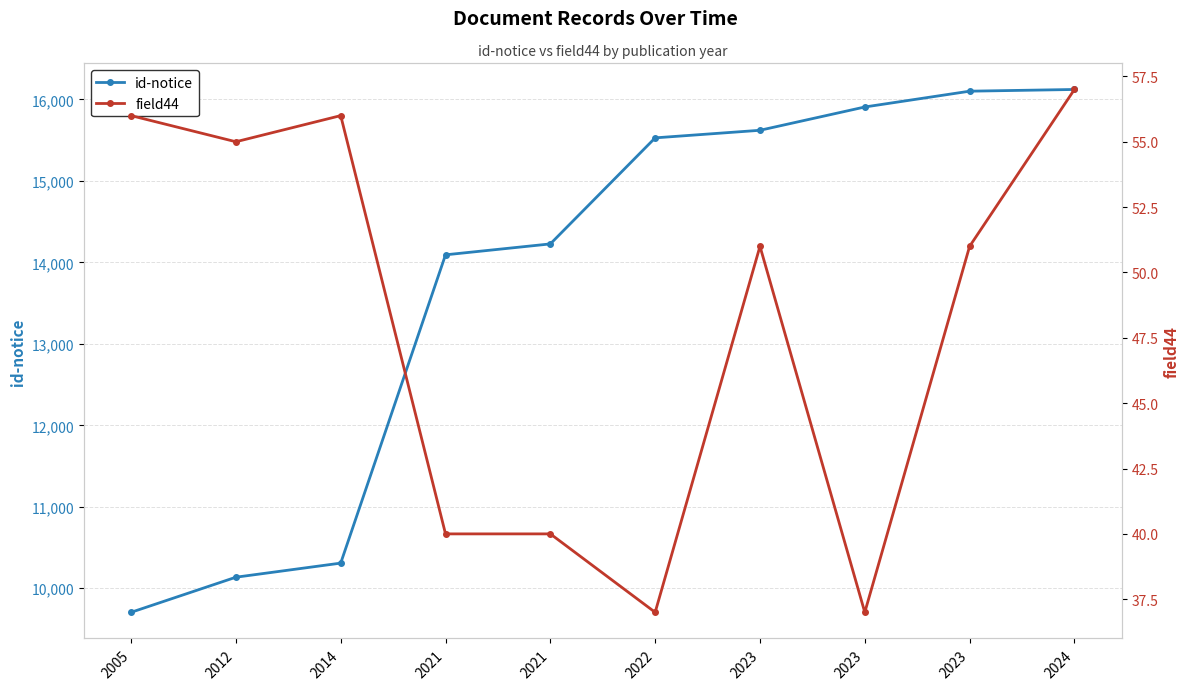

True or false: field44 has a value of 88 at 2023.

False